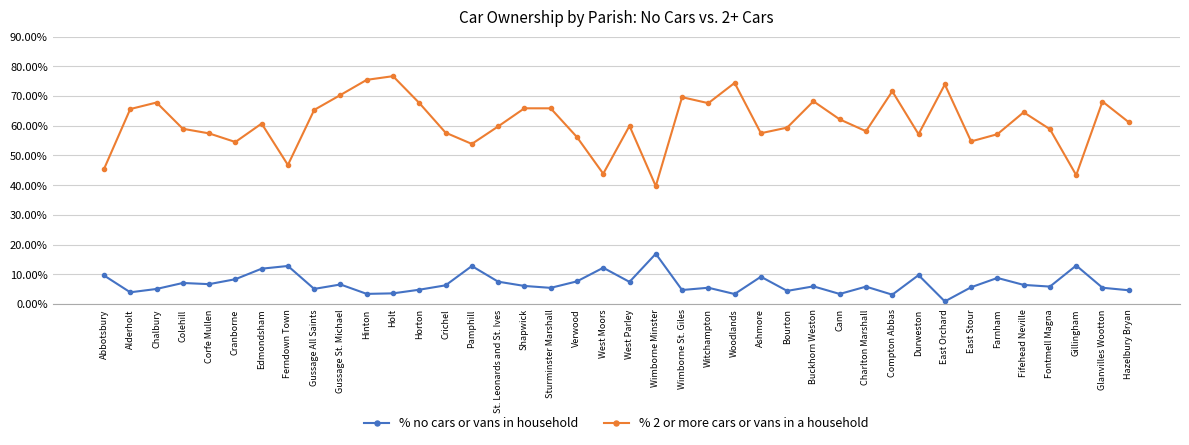

True or false: % 2 or more cars or vans in a household and % no cars or vans in household intersect in this chart.

False